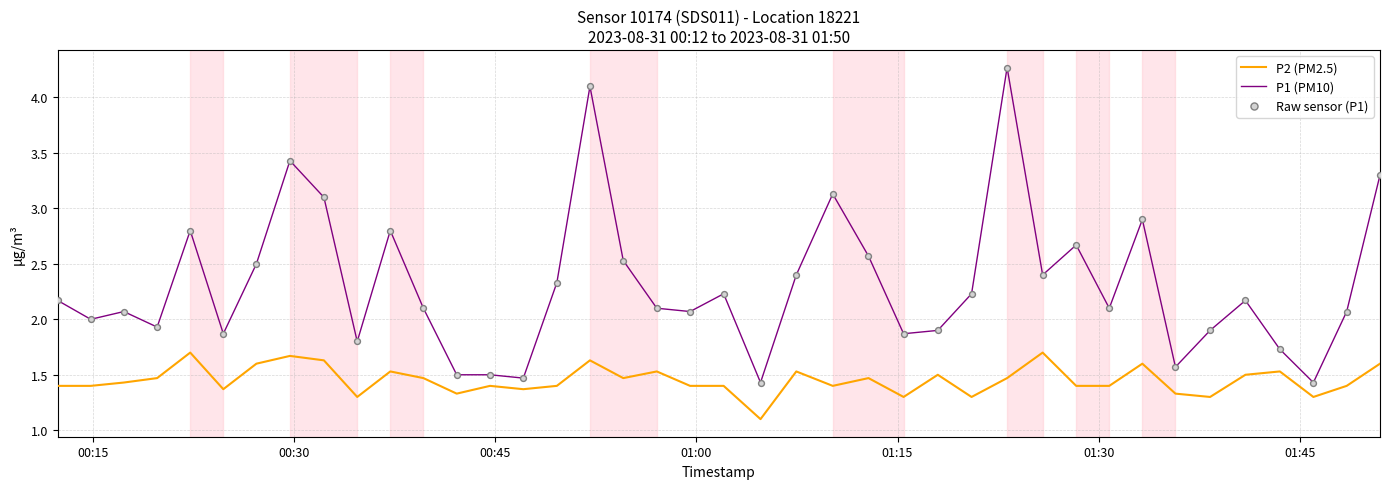

Which series has the largest total across all categories?

P1 (PM10)